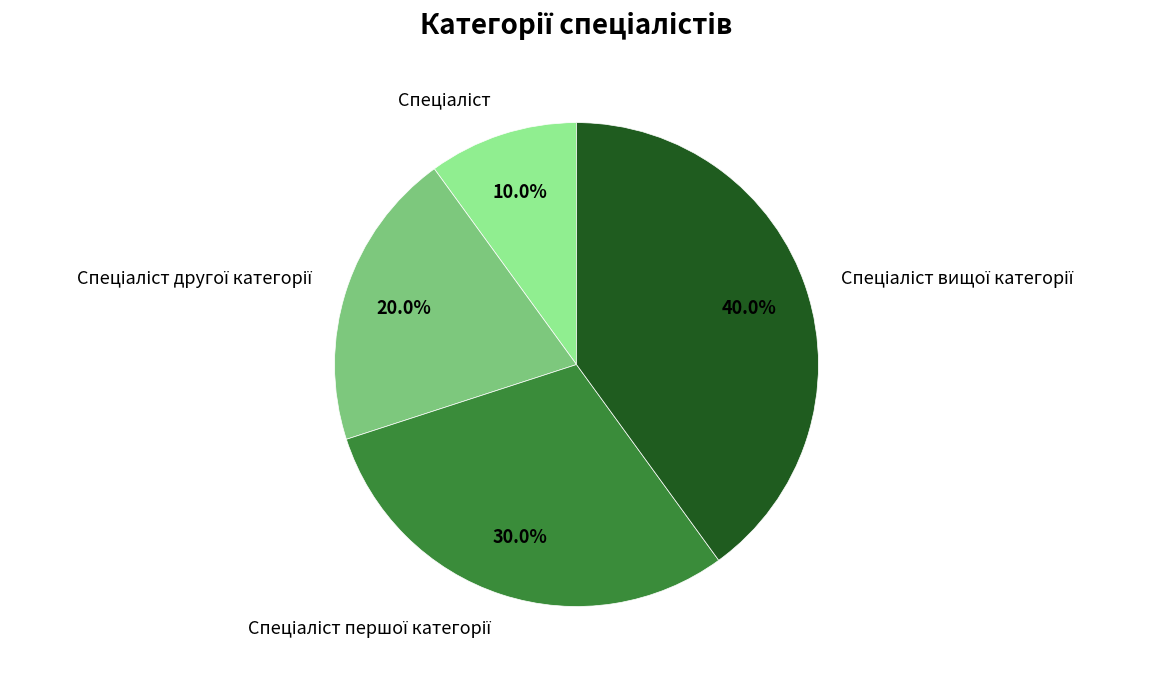

Is there a majority slice in this chart?

No